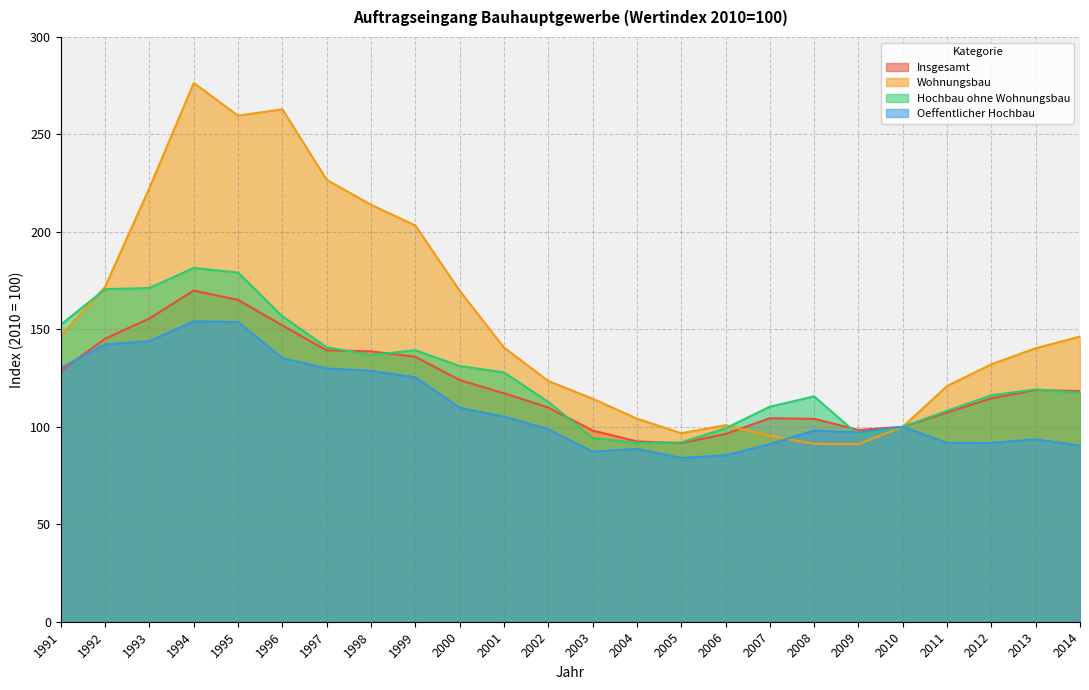

What is the value of the Insgesamt point at the 23rd from the left?

118.9